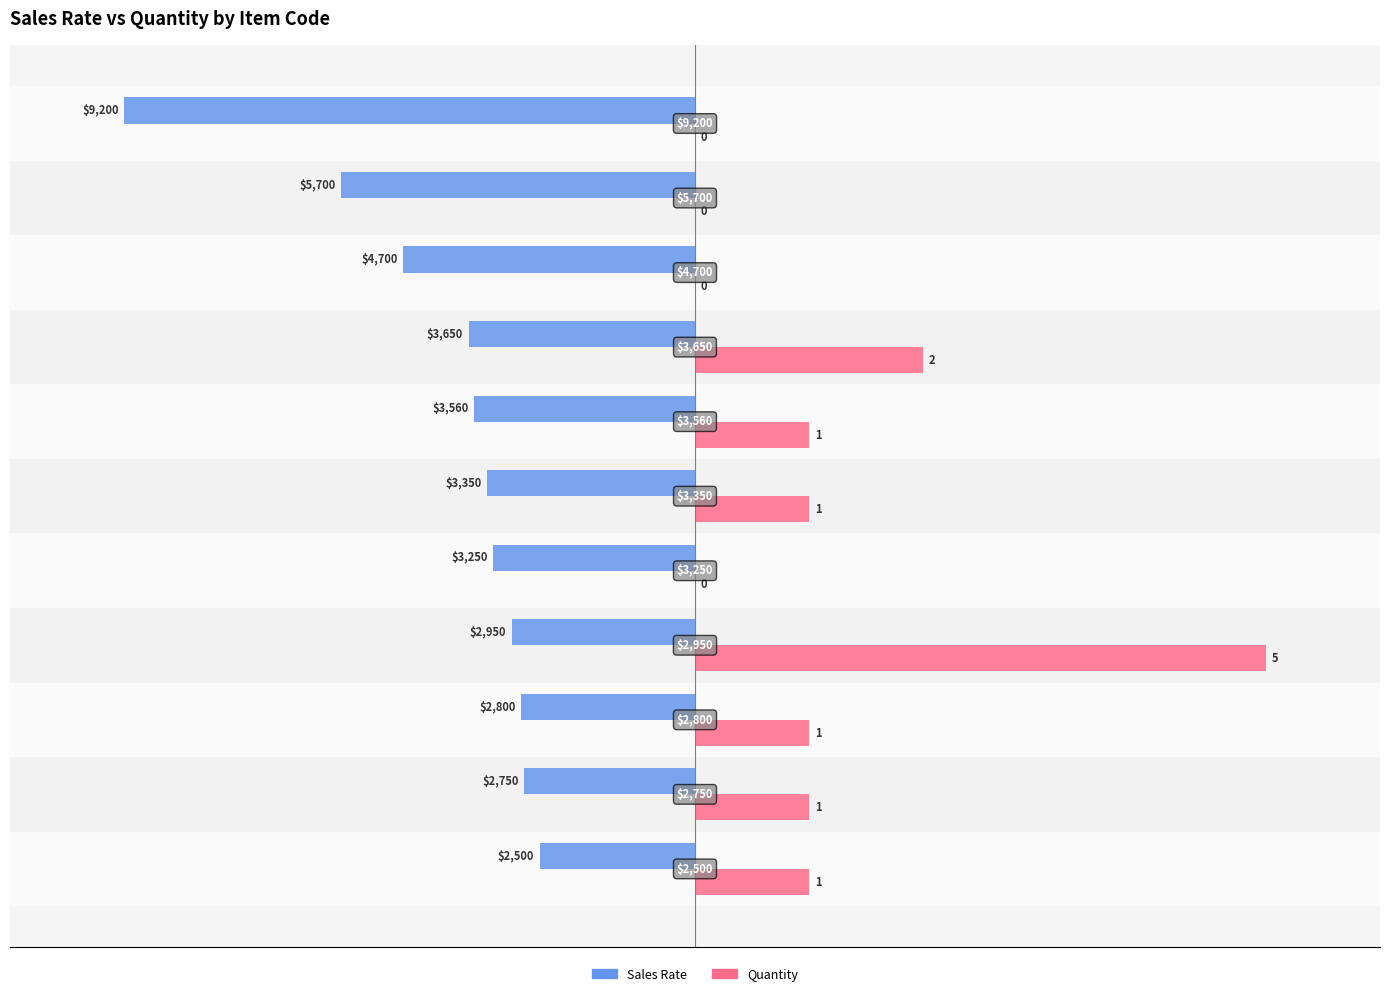

What are all the series names shown in the legend?

Sales Rate, Quantity